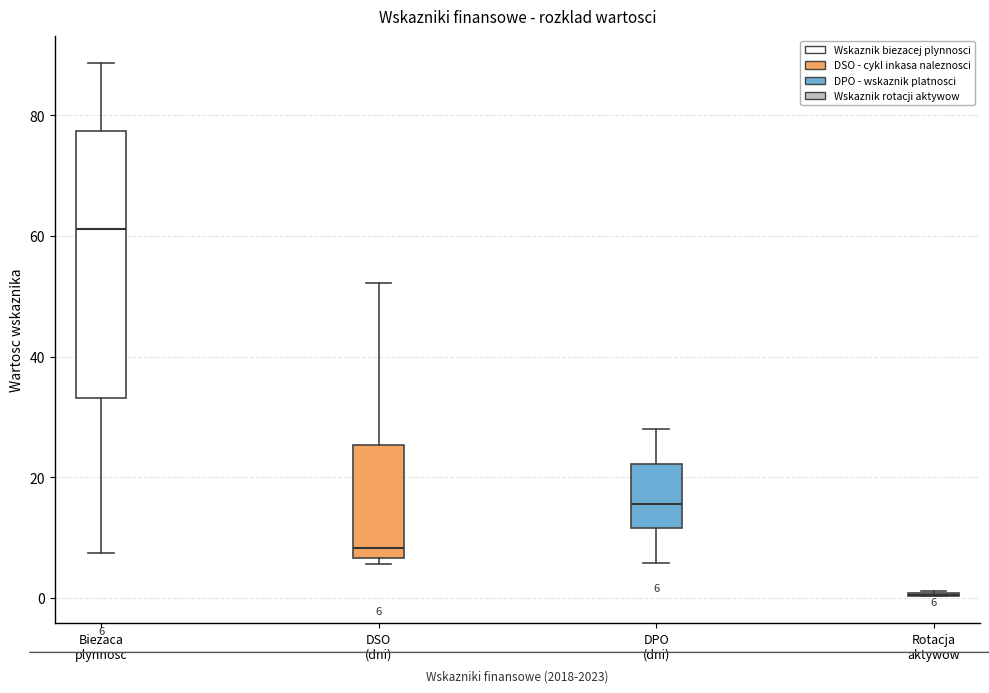

Comparing the boxes themselves (not the whiskers), which one is the tallest?

Biezaca plynnosc